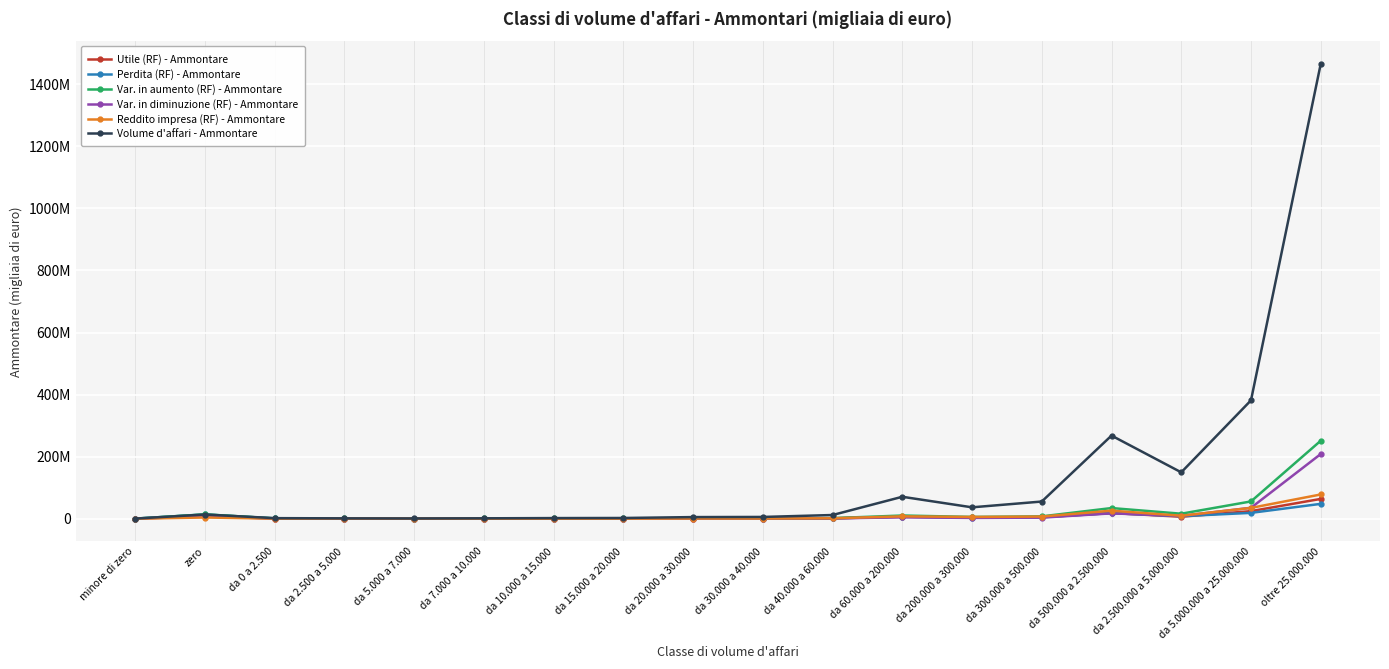

At how many categories does at least one series exceed 269901825?

2